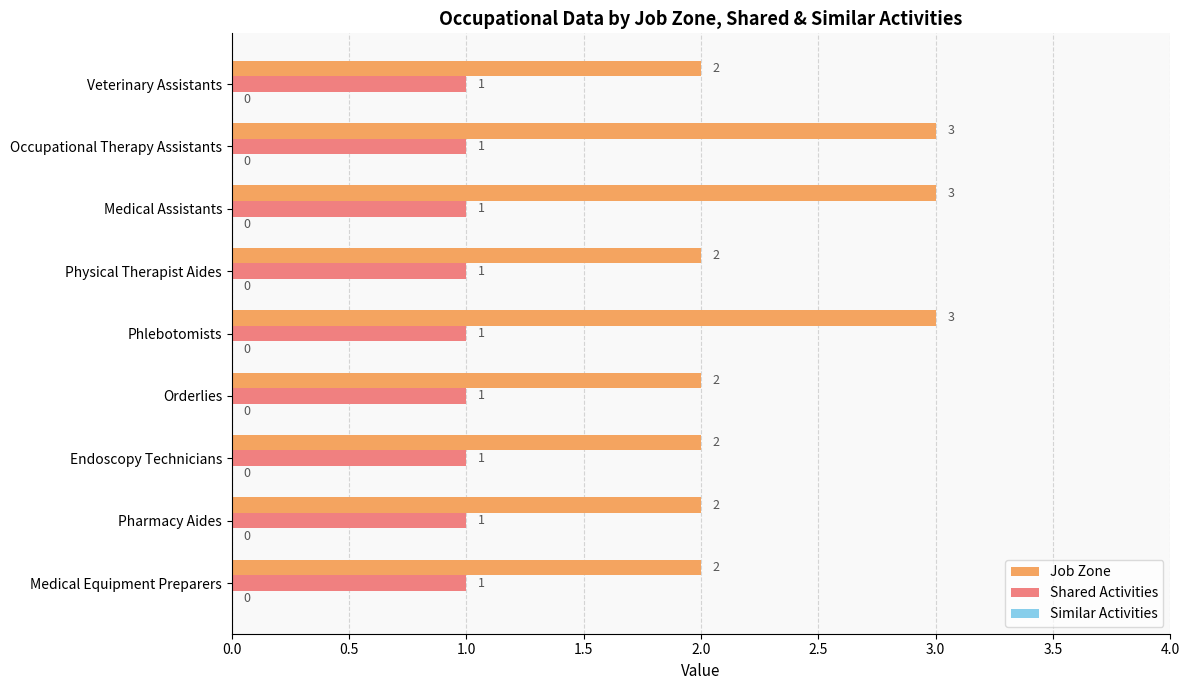

Between Orderlies and Occupational Therapy Assistants, which series saw the biggest shift?

Job Zone